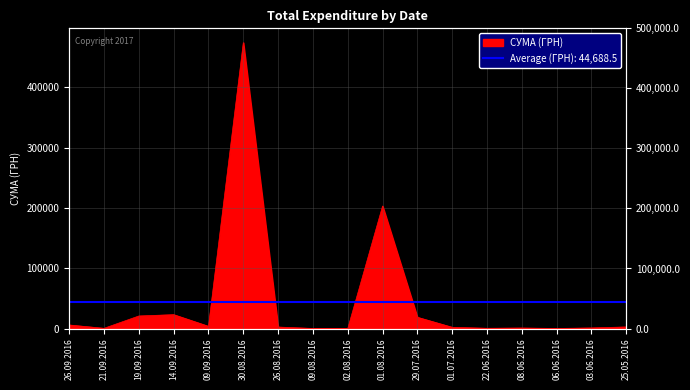

Rank the categories by value from lowest to highest.

02.08.2016, 06.06.2016, 09.08.2016, 21.09.2016, 22.06.2016, 08.06.2016, 03.06.2016, 01.07.2016, 26.08.2016, 25.05.2016, 09.09.2016, 26.09.2016, 29.07.2016, 19.09.2016, 14.09.2016, 01.08.2016, 30.08.2016